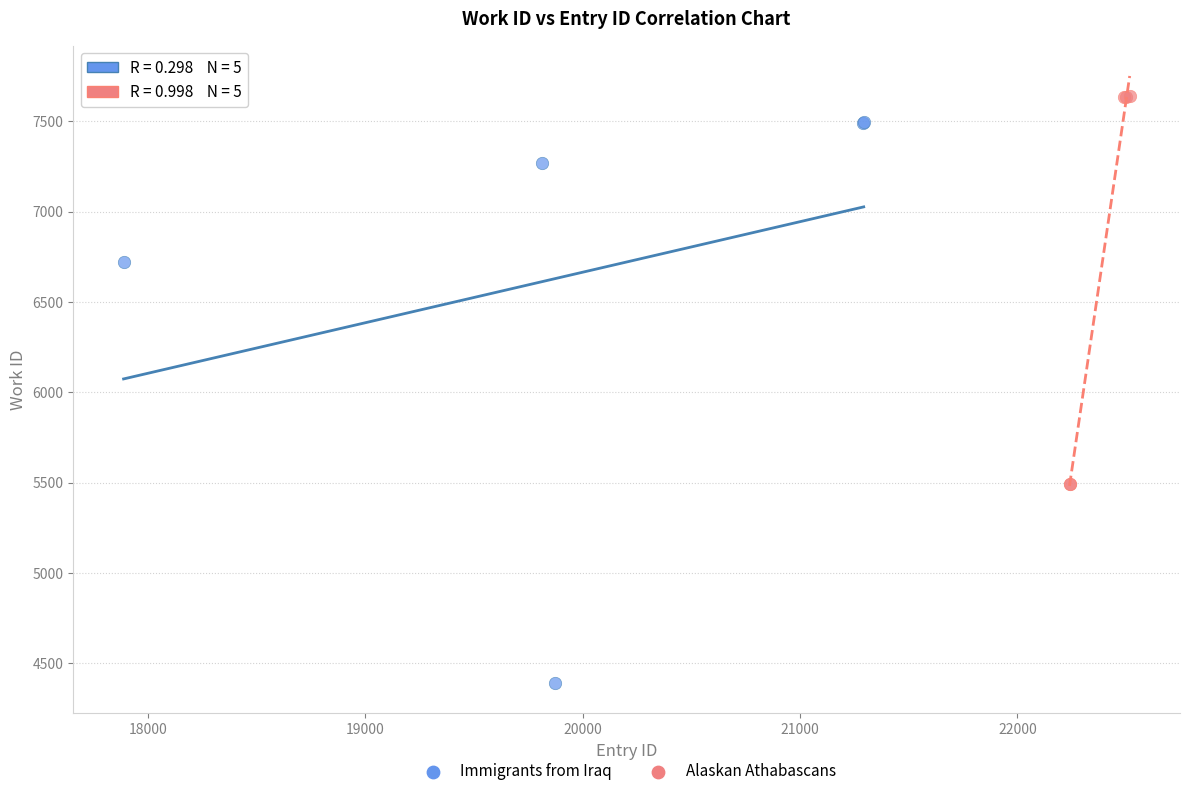

Which series contains the lowest Y value?

Immigrants from Iraq